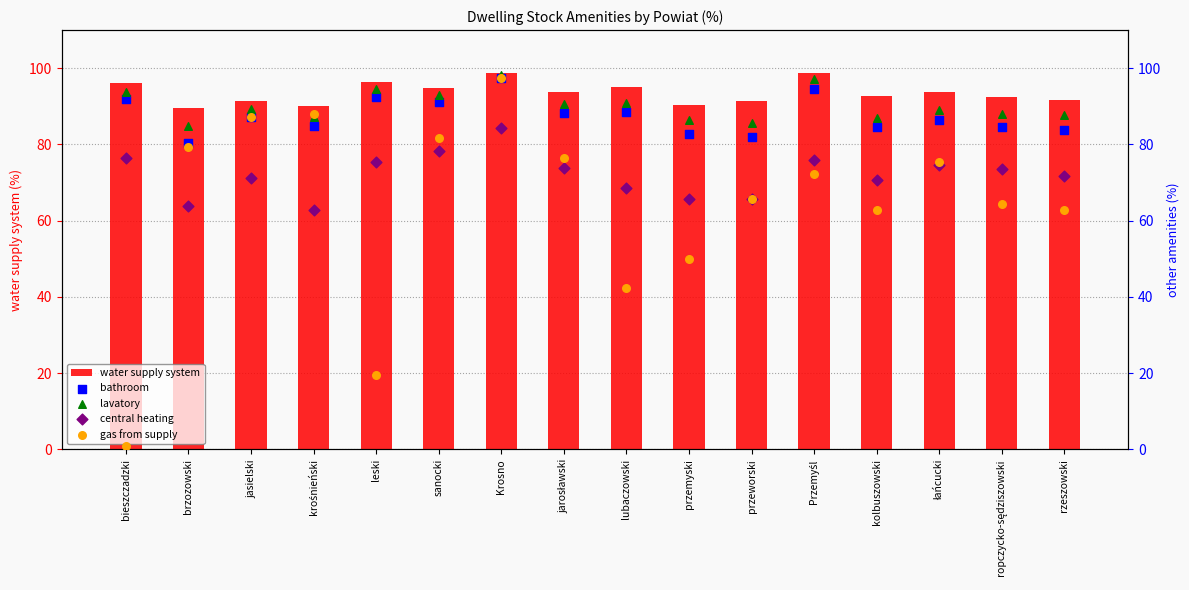

Which series contains the lowest Y value?

gas from supply